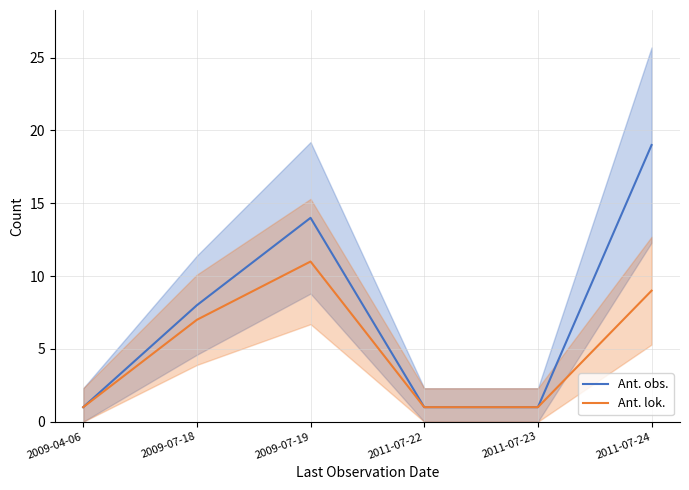

At which label is Ant. lok. closest to 6?

2009-07-18